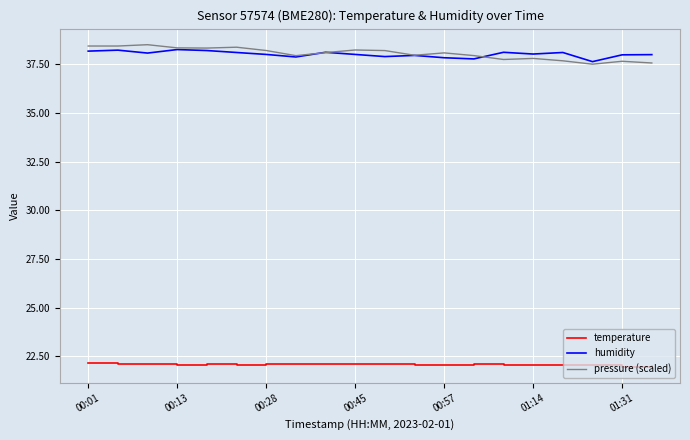

True or false: pressure (scaled) and temperature cross at least once.

False